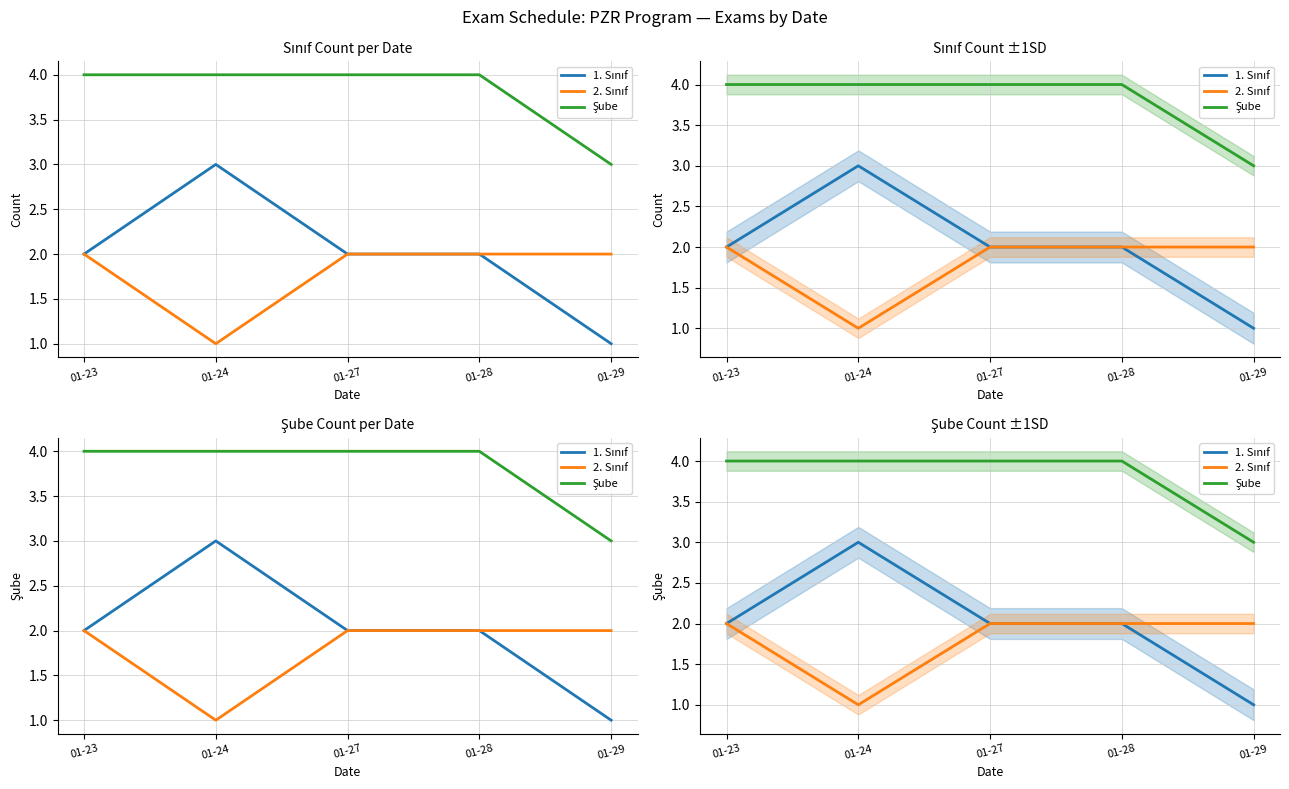

What is the average value of the Şube series?

4